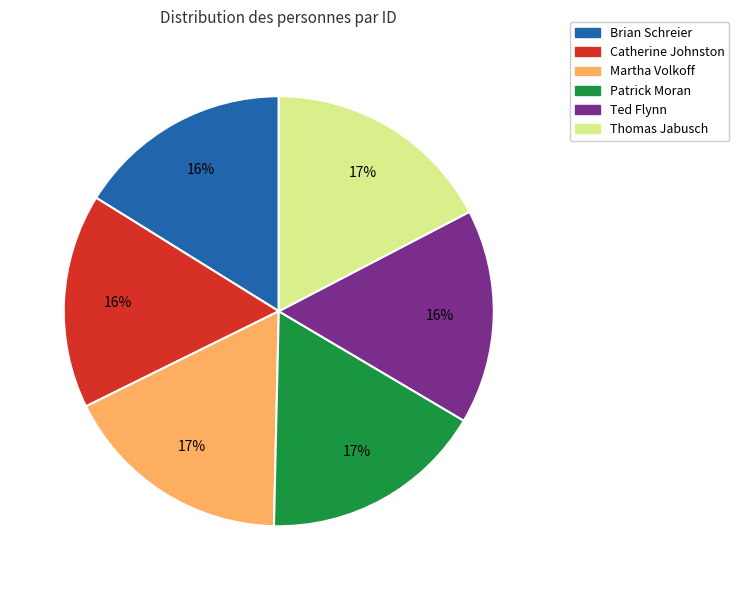

How many segments does this pie chart have?

6